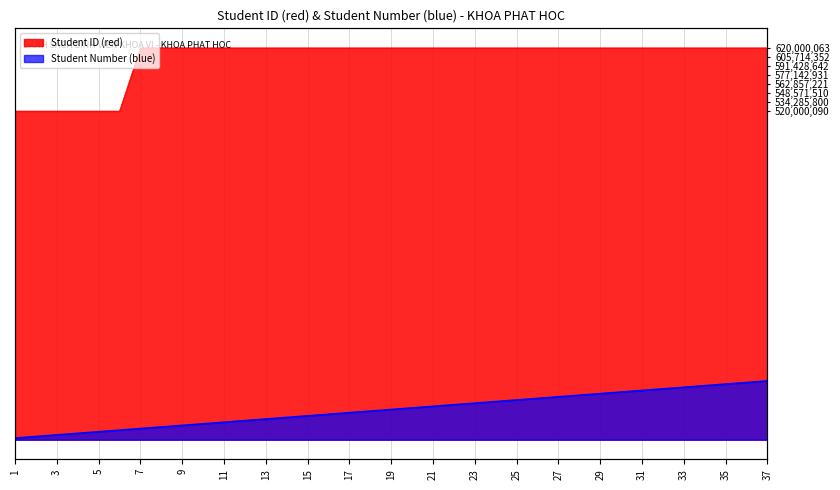

Is it true that Student ID (red) equals 620000035.0 at 20?

True